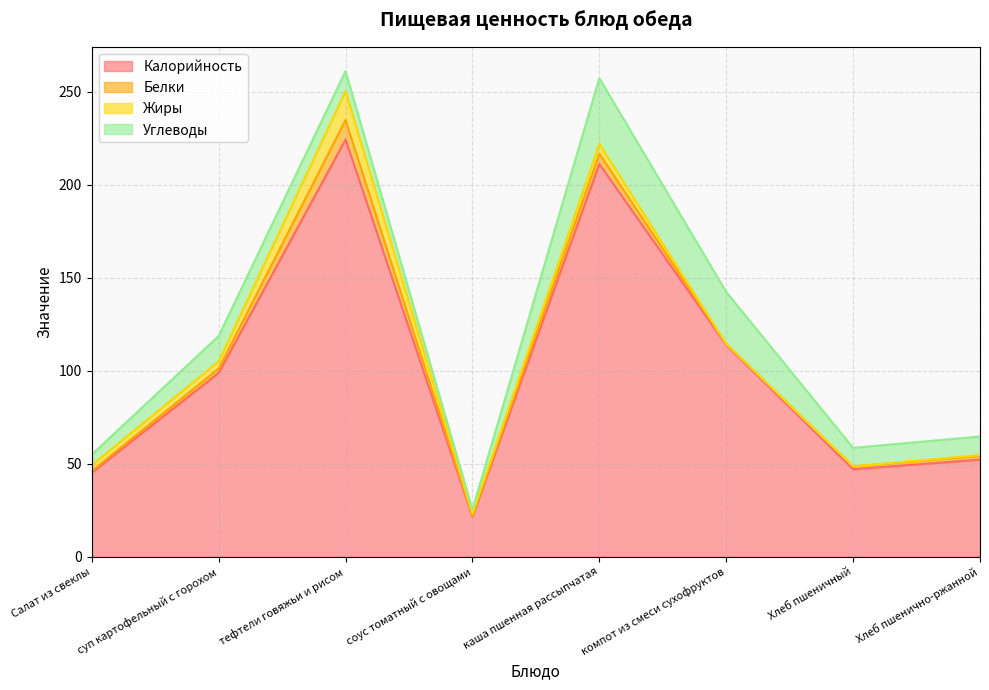

How many lines are shown in the chart?

4